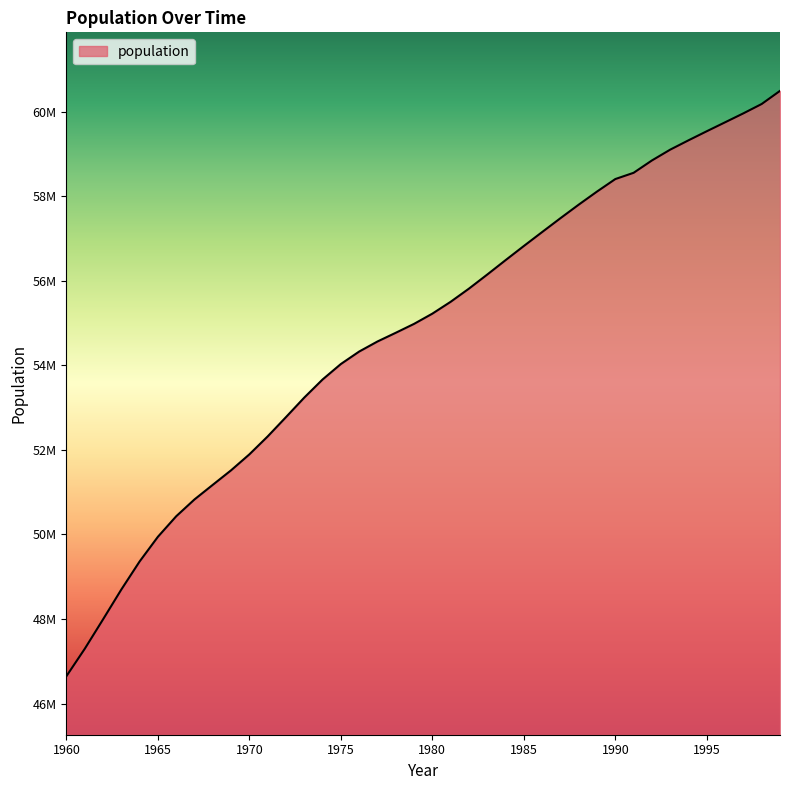

What is the difference between the second highest and second lowest values?

12891367